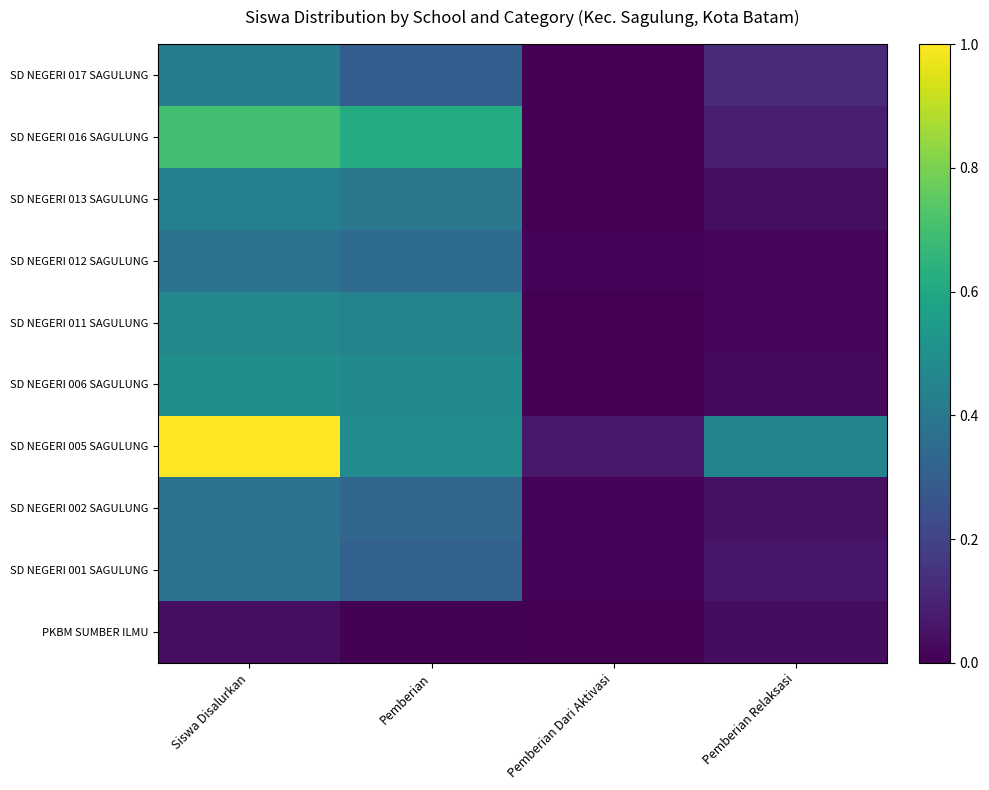

At which category is the sum across all series the highest?

Siswa Disalurkan